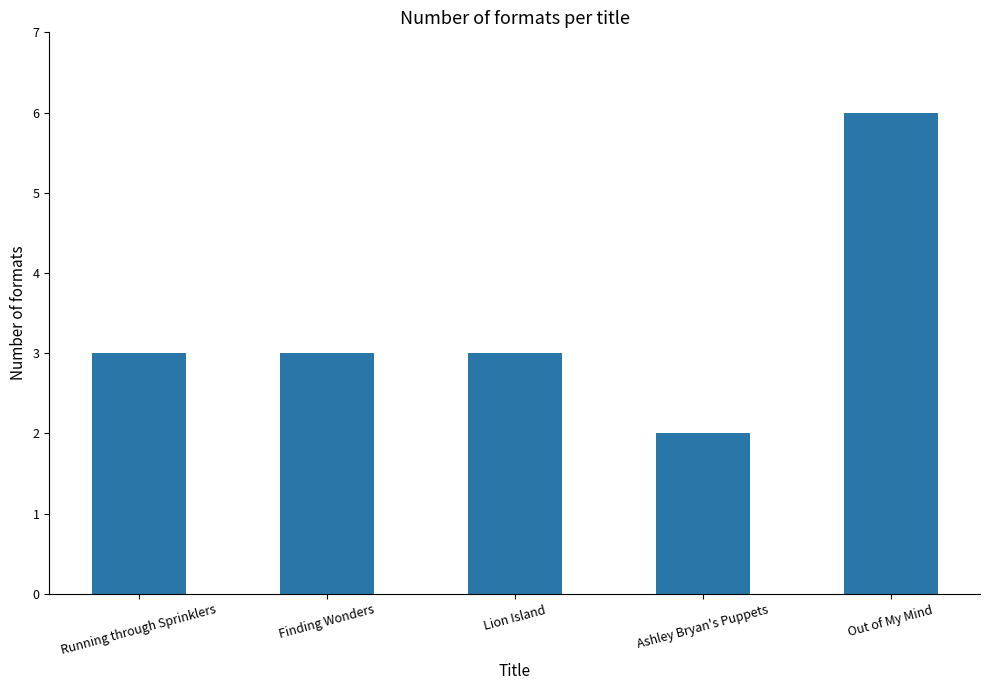

What is the smallest value displayed?

2